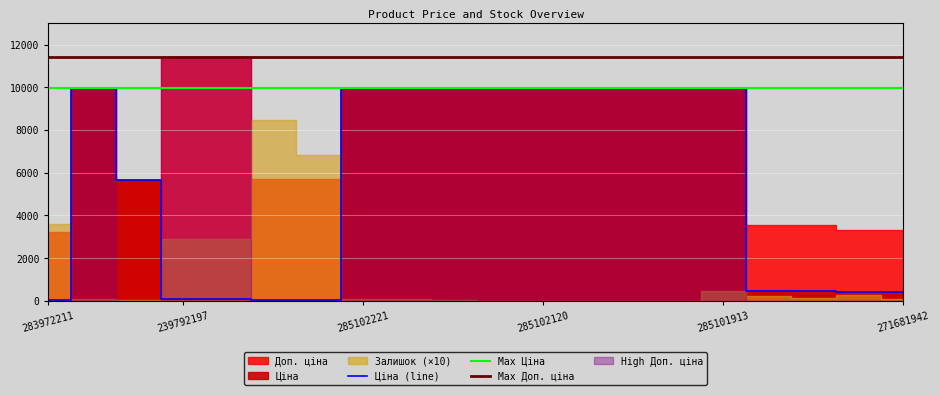

What is the average value of the Доп. ціна series?

7830.7